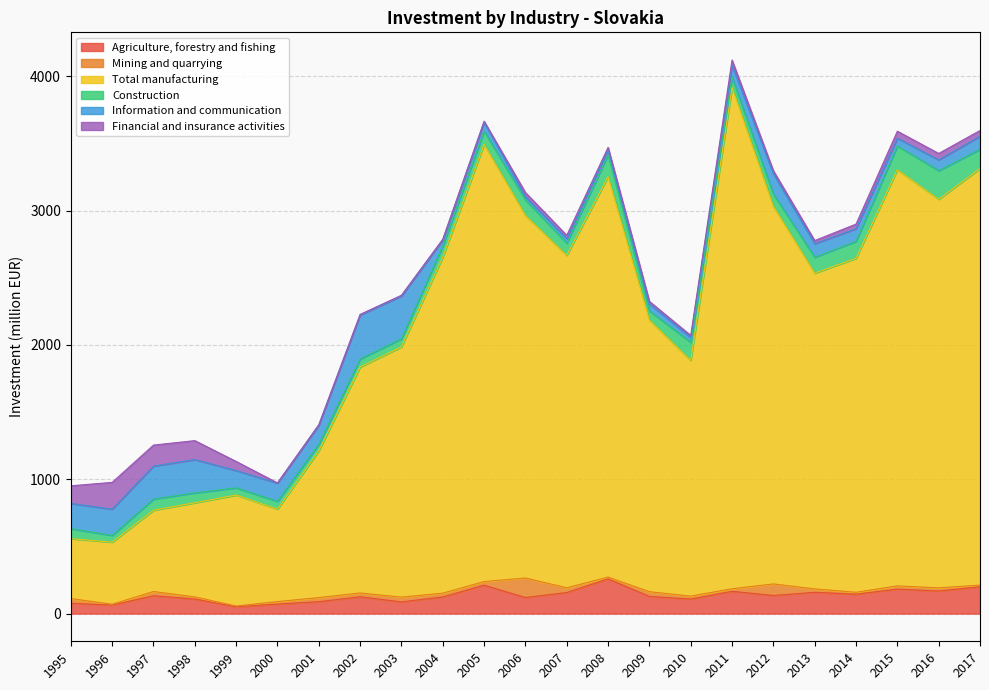

How many distinct data groups are displayed?

6